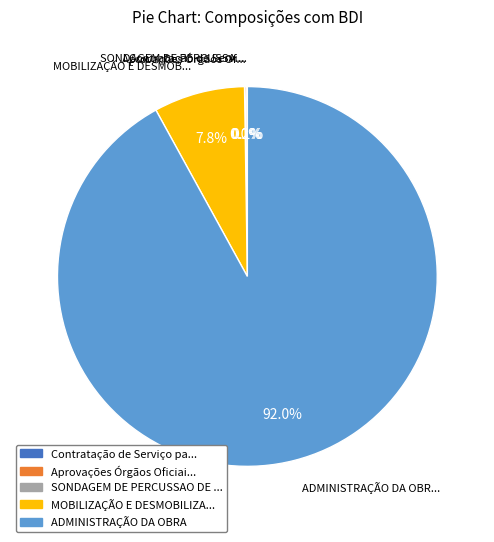

Which slice is the largest?

ADMINISTRAÇÃO DA OBRA